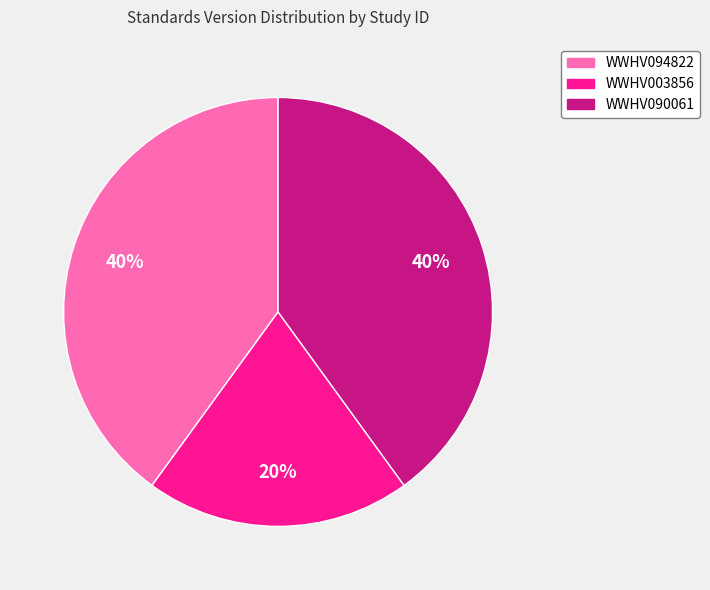

Which category has the smallest portion of the pie?

WWHV003856